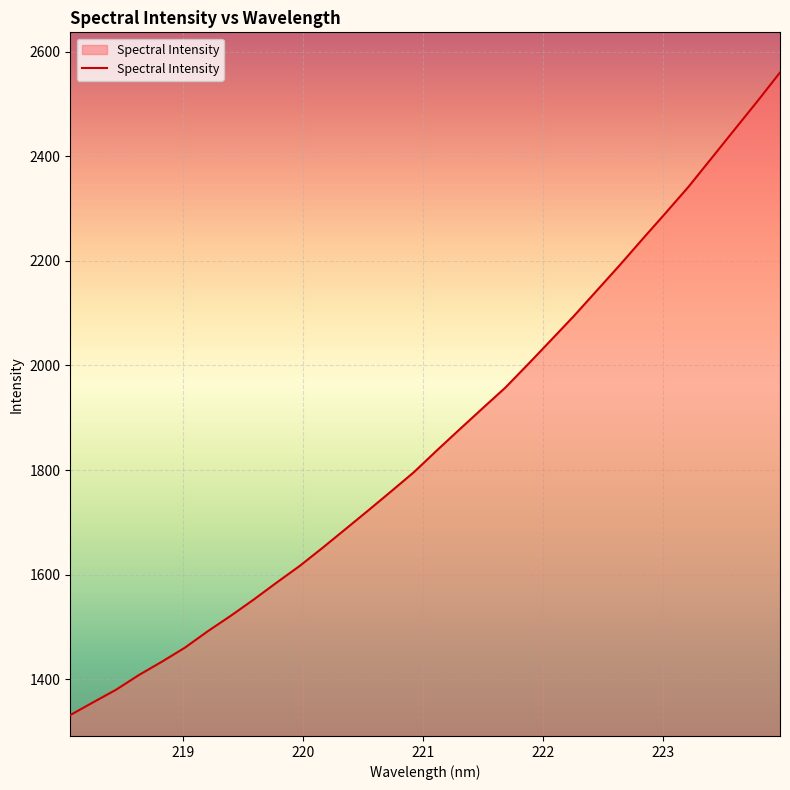

True or false: there are more than 2 points higher than both neighbors.

False